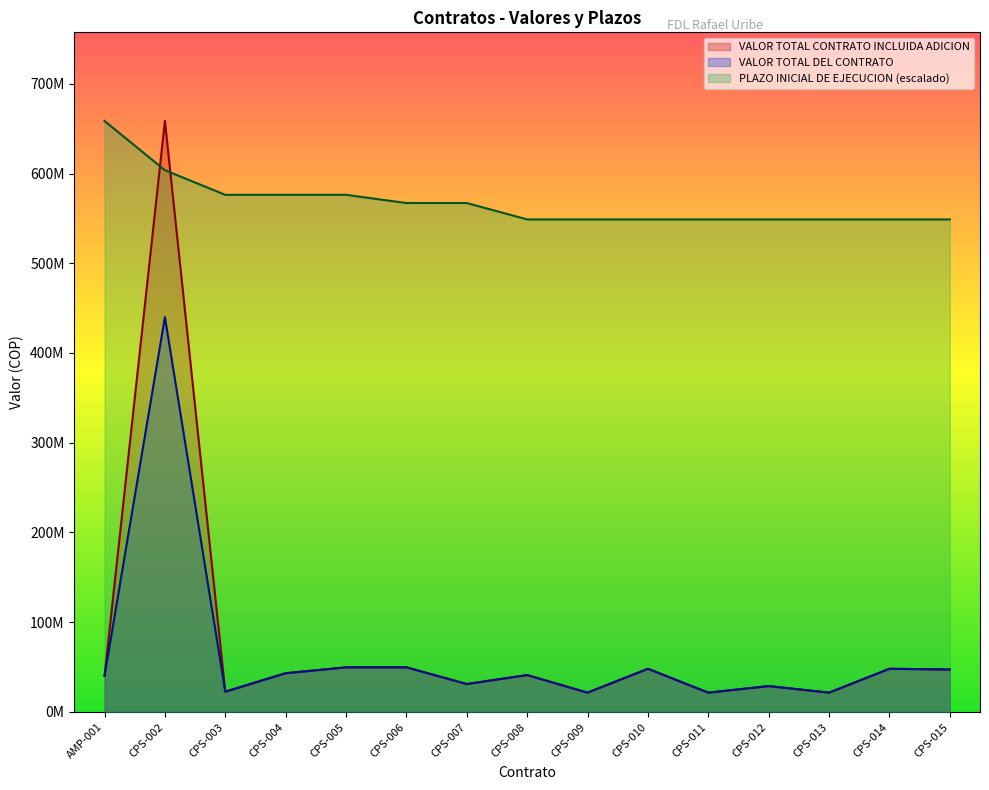

True or false: VALOR TOTAL DEL CONTRATO and PLAZO INICIAL DE EJECUCION intersect in this chart.

False